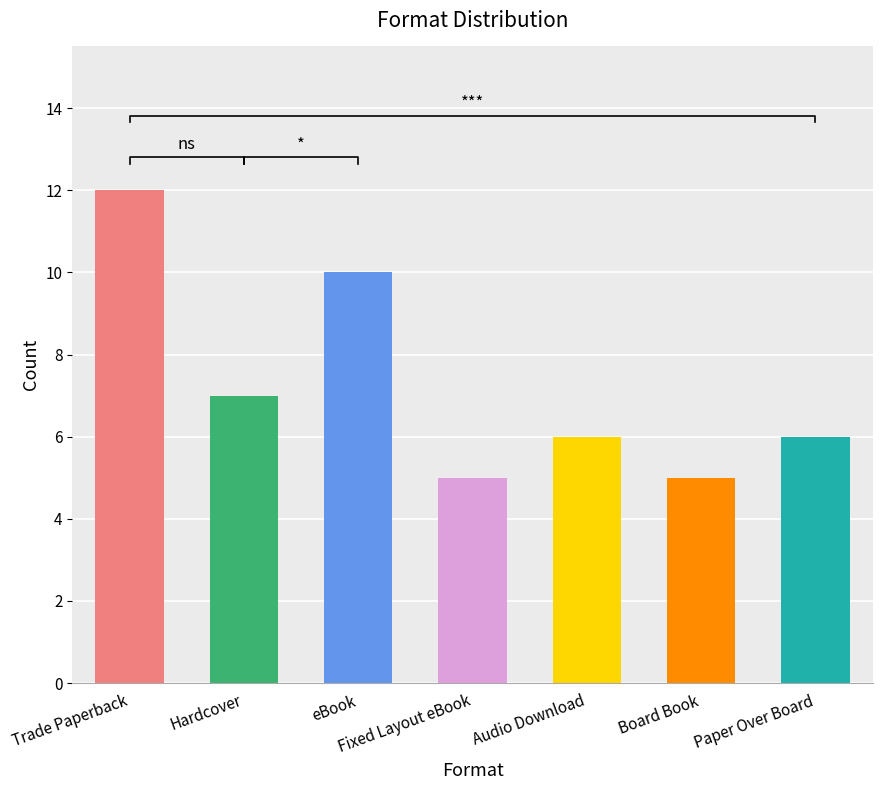

What is the approximate value at Trade Paperback?

12